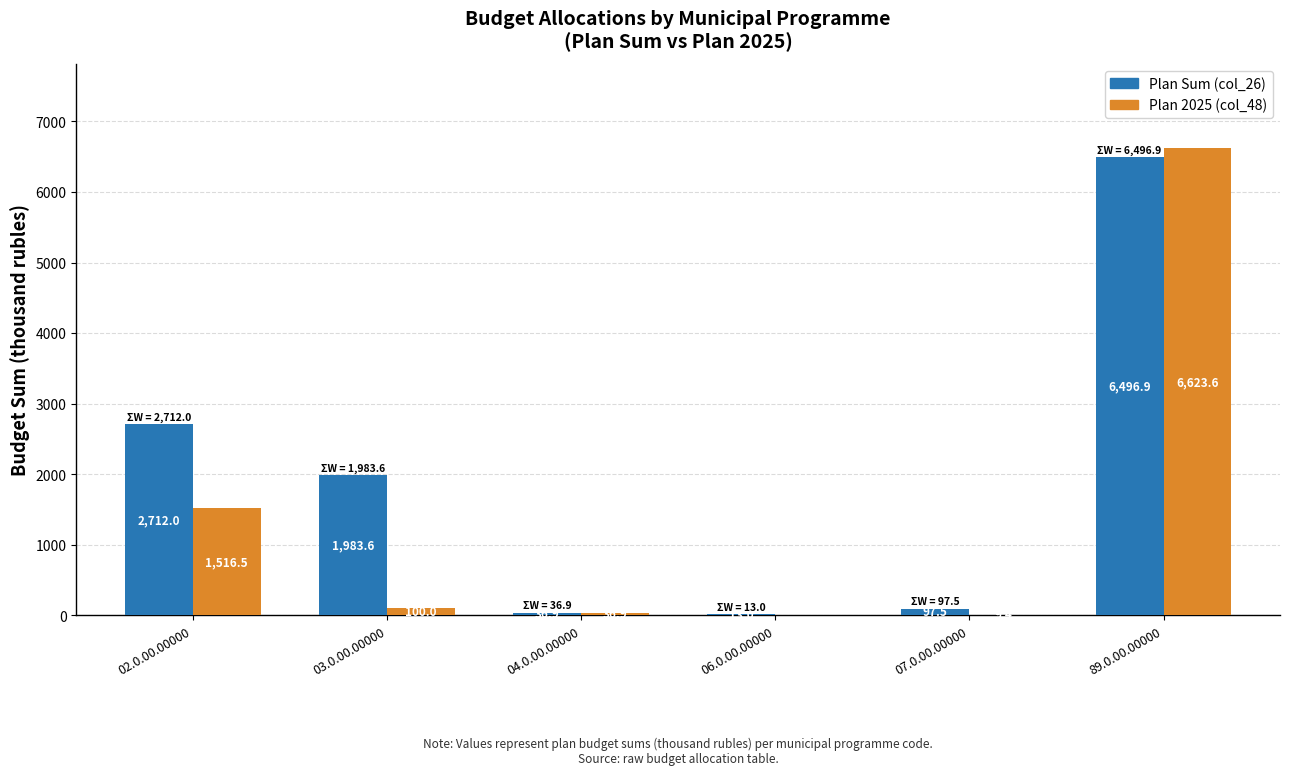

At which category is the sum across all series the highest?

89.0.00.00000